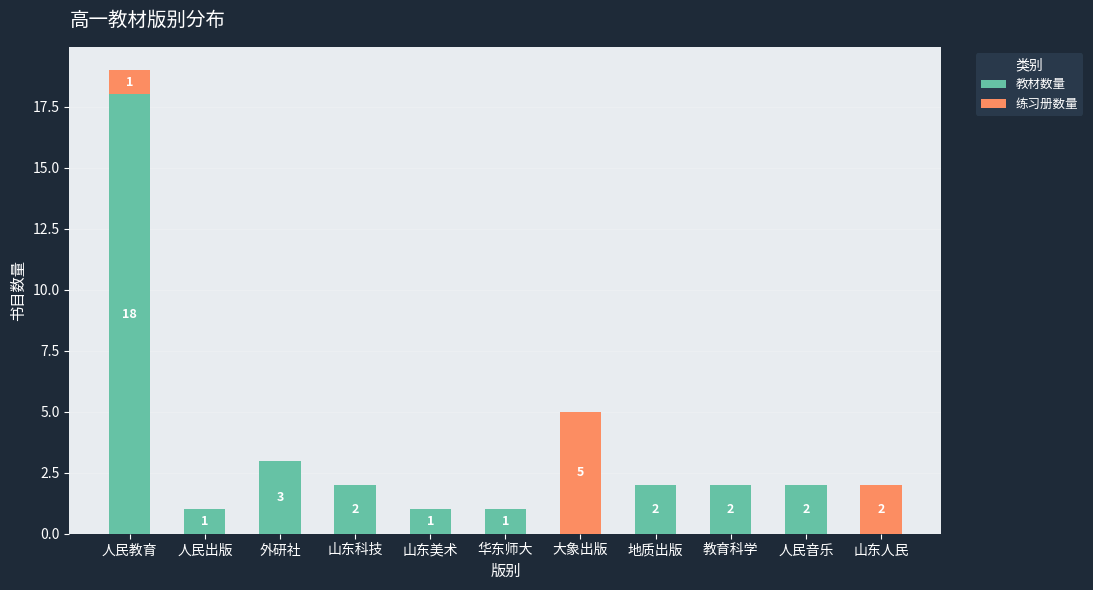

What is the maximum value for 教材数量?

18